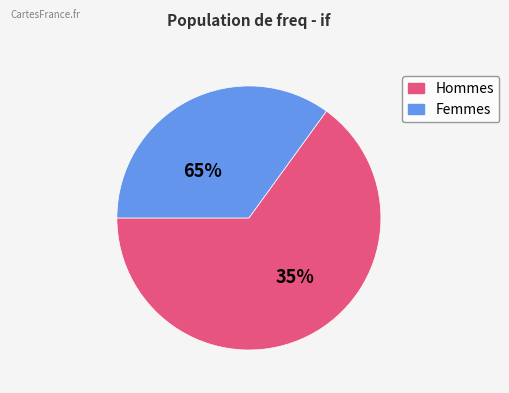

Does 1063.0 account for over 50% of the chart?

No